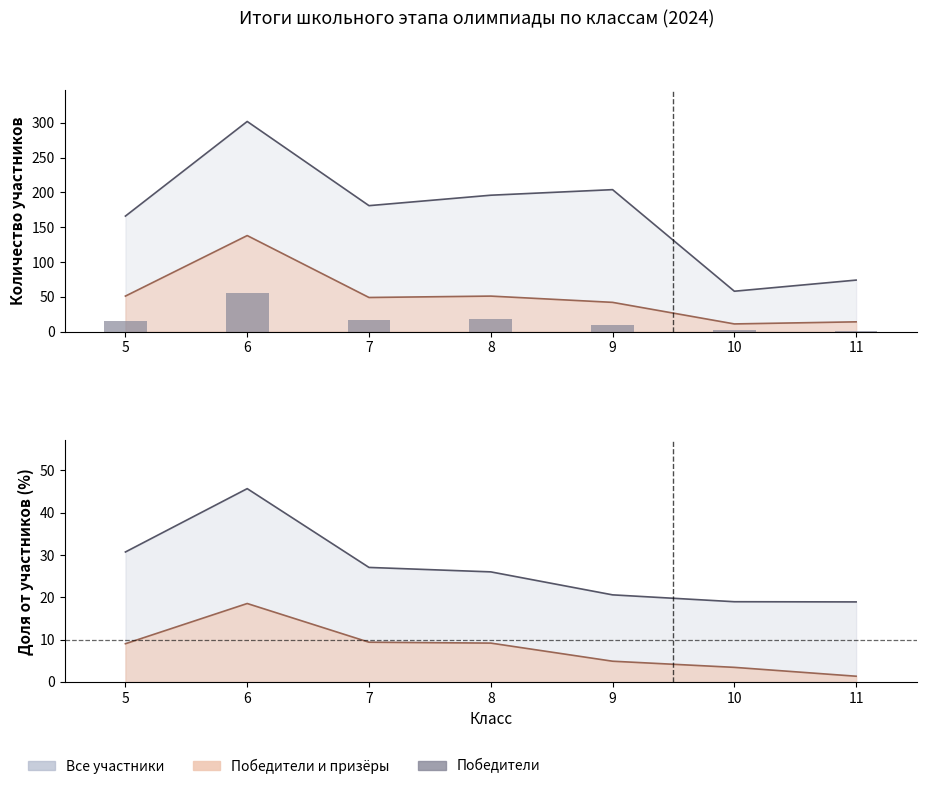

Reading left to right, what are all the values shown in this chart?

15	56	17	18	10	2	1